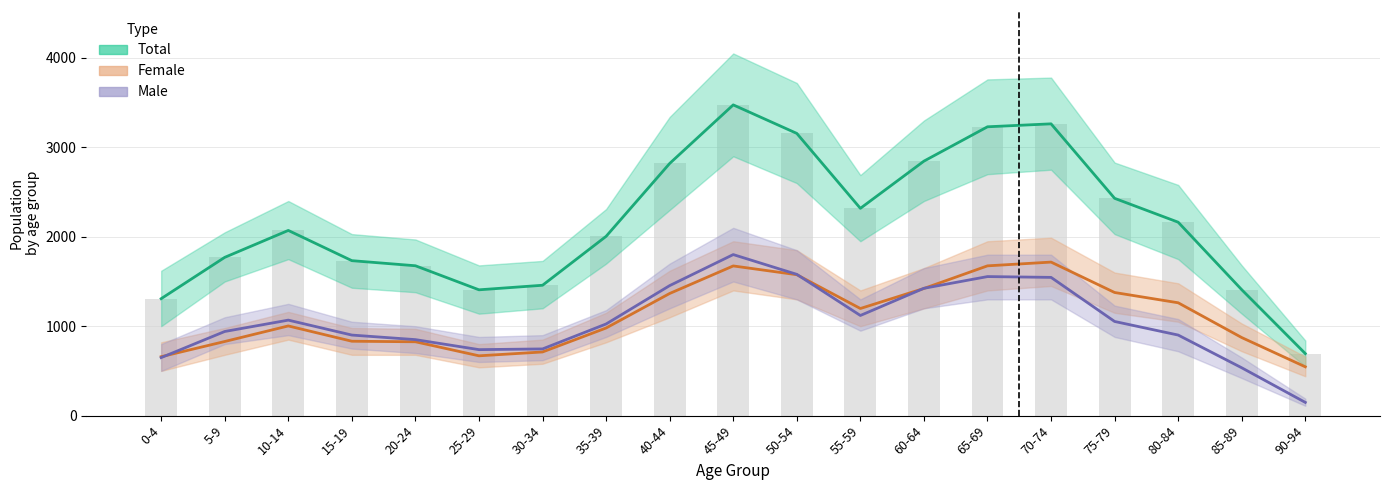

At which label does Male first exceed 1025?

10-14